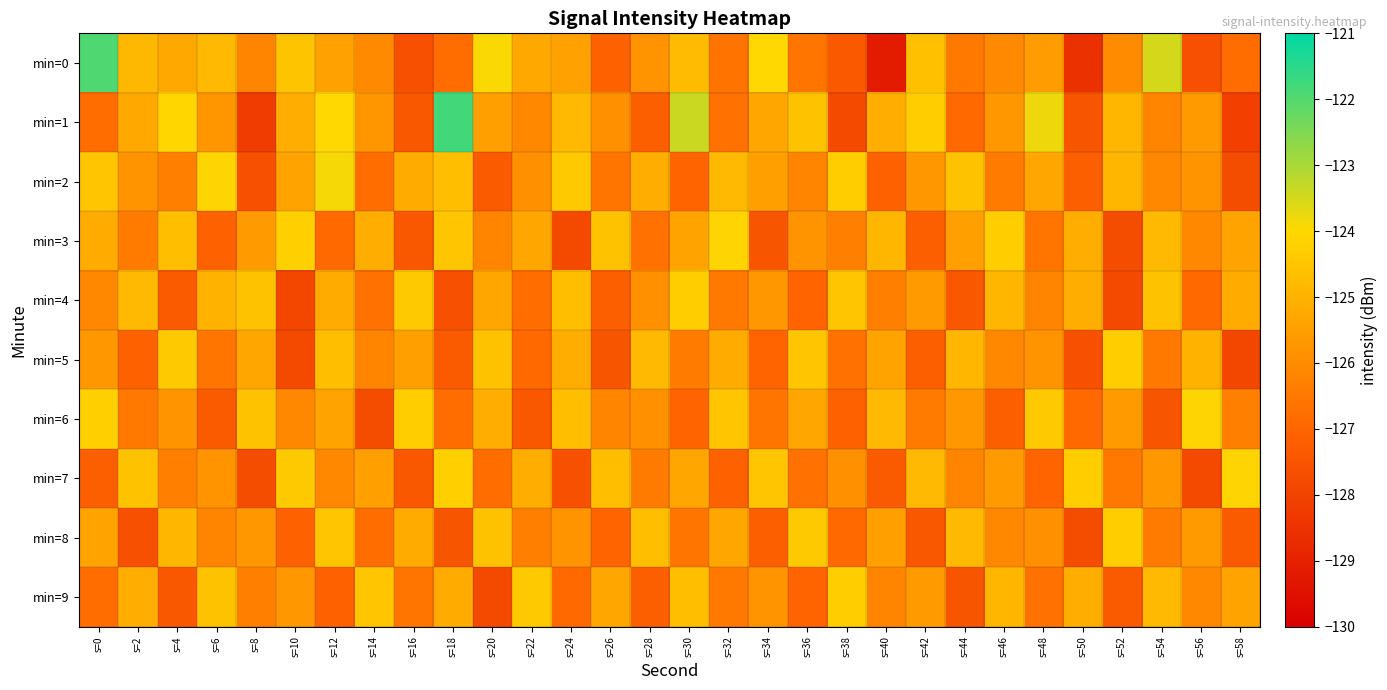

Rank the series at s=48 from lowest to highest value.

min=7, min=9, min=3, min=4, min=8, min=5, min=0, min=2, min=6, min=1